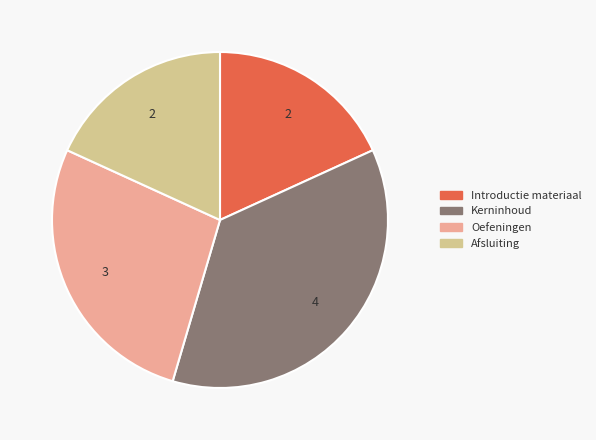

Does Afsluiting. represent more than half of the total?

No